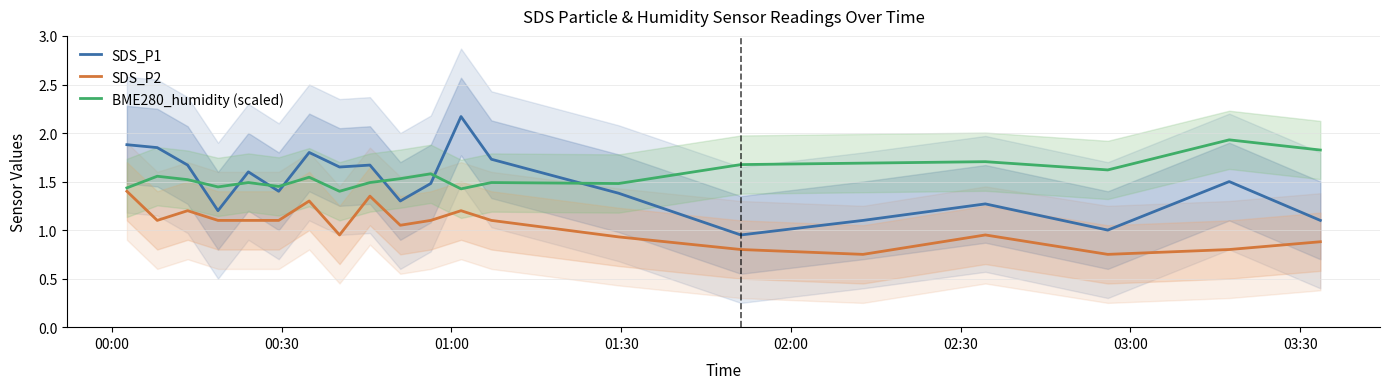

True or false: SDS_P1 and SDS_P2 cross at least once.

False